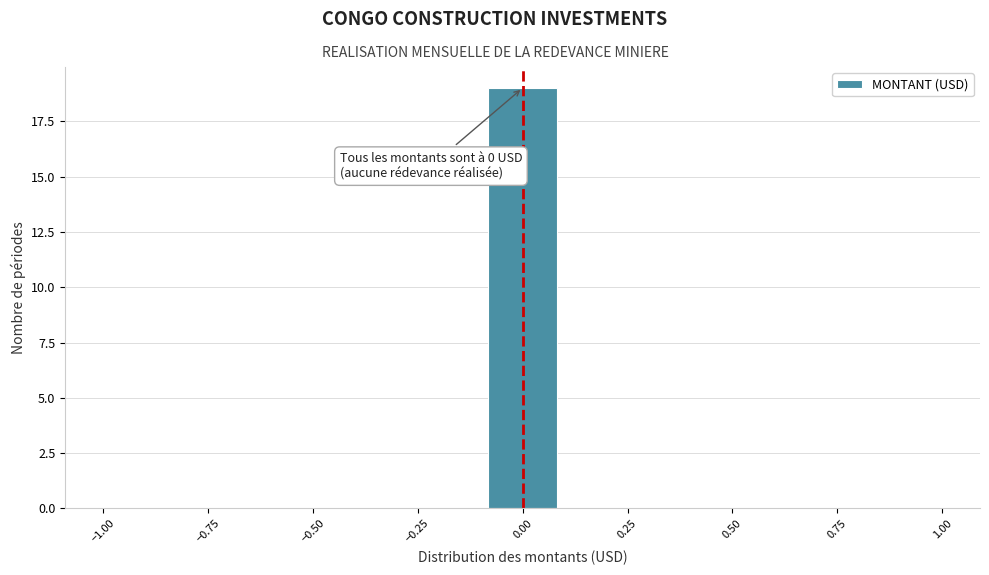

Around what value on the x-axis is the tallest bar? Give the approximate position of its centre, as read against the axis.

0.00